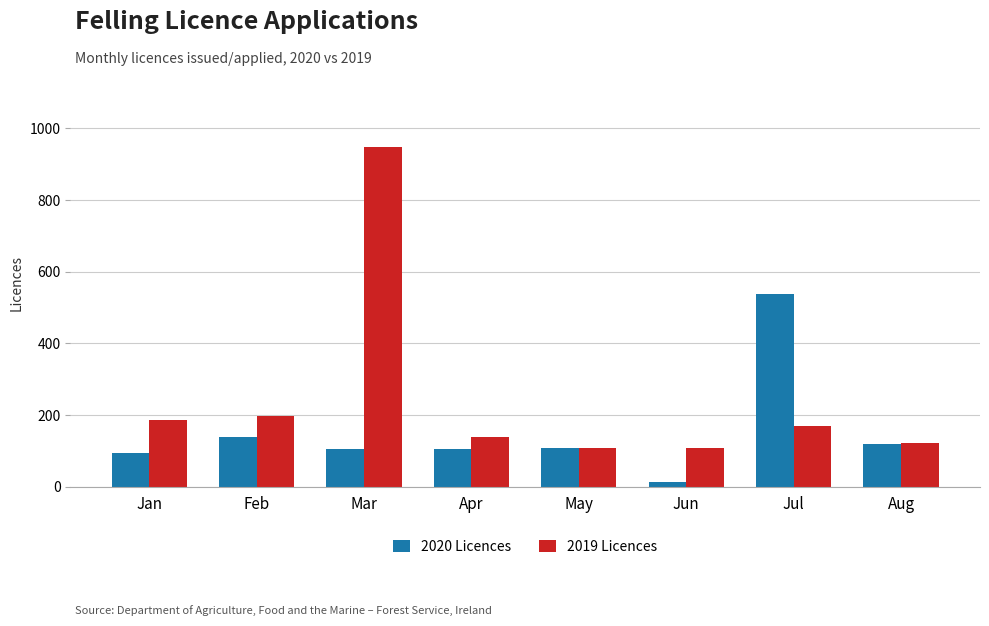

List the series in order of their overall mean, lowest first.

2020 Licences, 2019 Licences